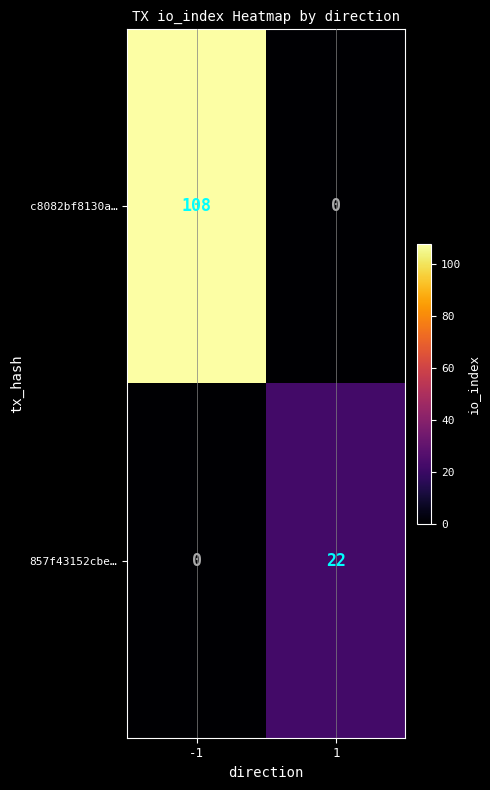

Count the number of data series in this chart.

2